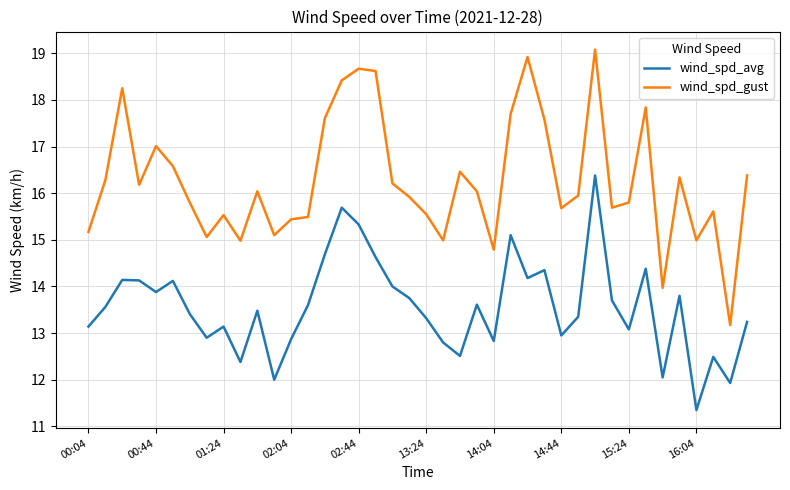

What is the difference between the maximum and minimum values in the wind_spd_avg series?

5.0